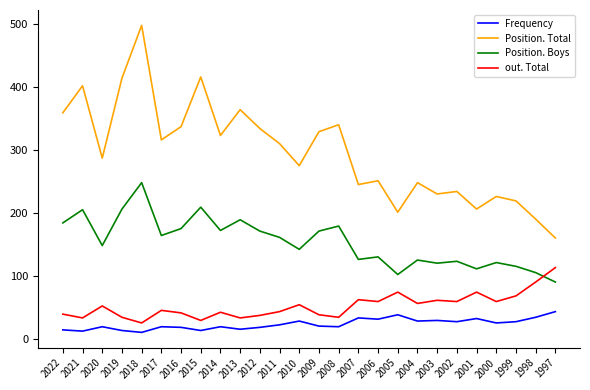

Which series has the largest range (max minus min)?

Position. Total